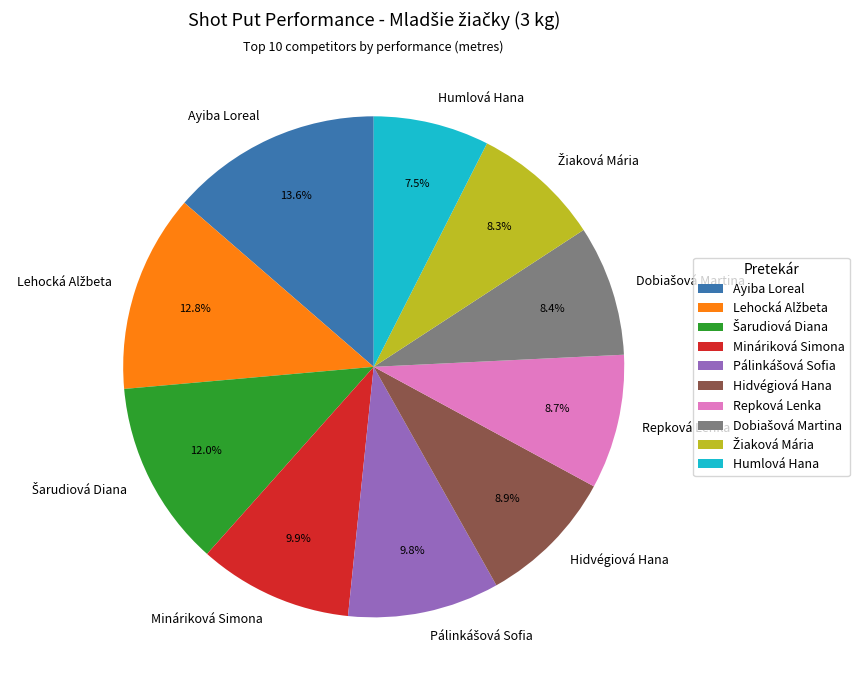

Which category has the smallest portion of the pie?

Humlová Hana